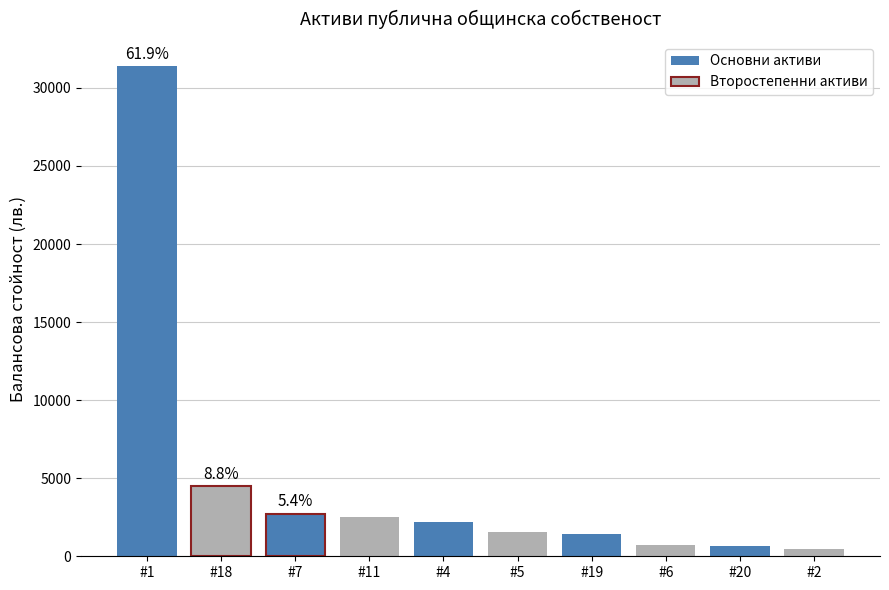

What is the maximum value shown in the chart?

31374.6